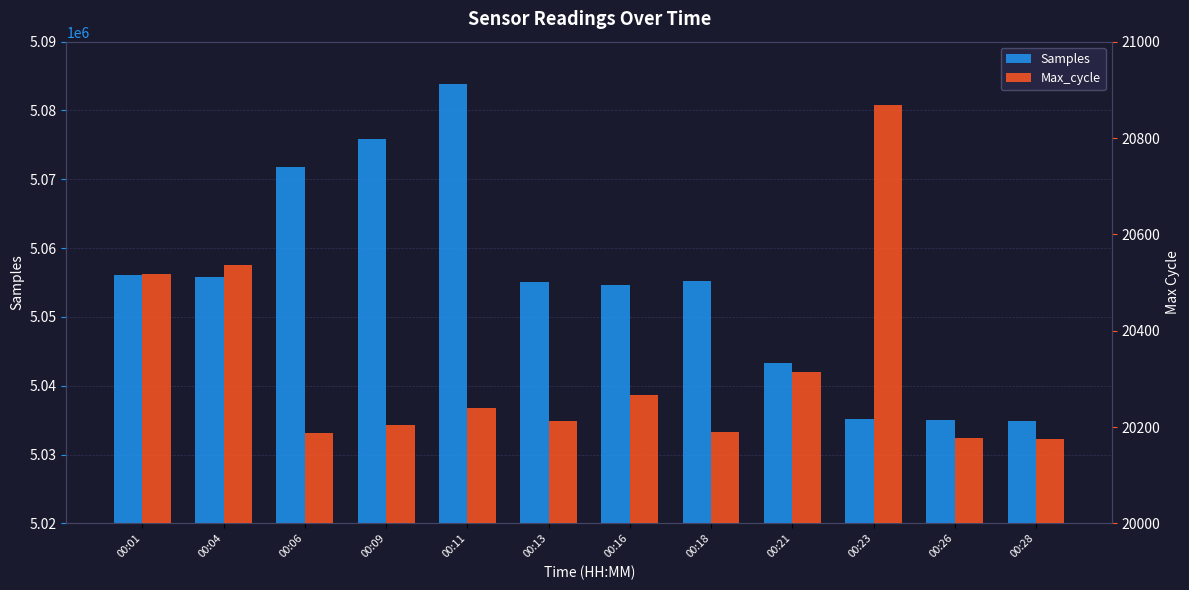

At which label is Samples closest to 5059424?

00:01